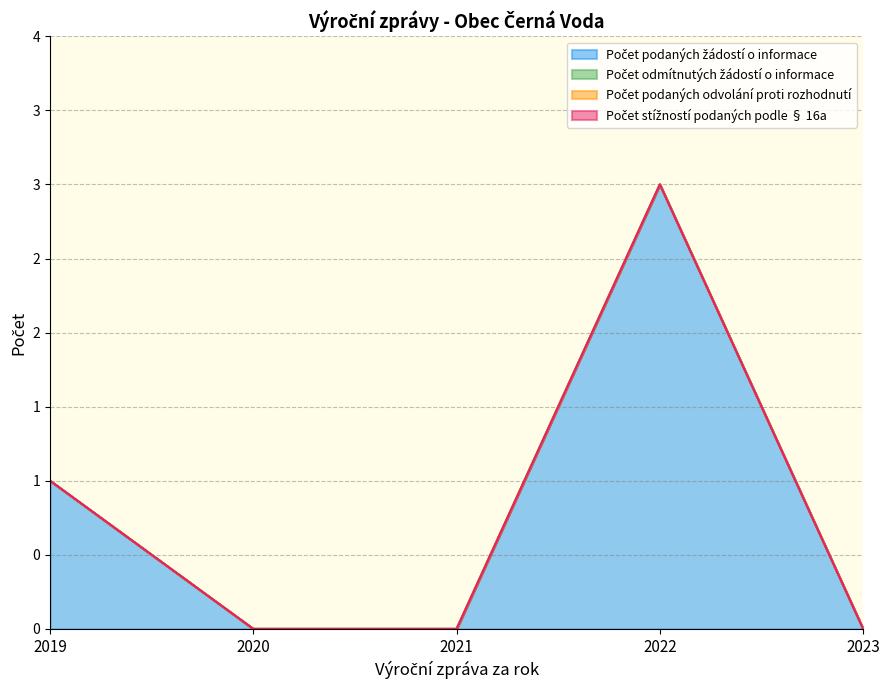

Which series has the largest total across all categories?

Počet podaných žádostí o informace